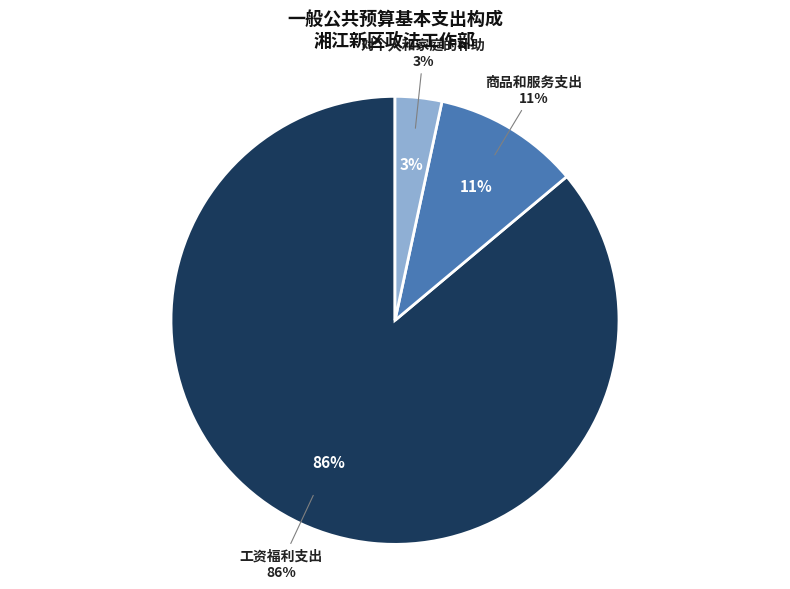

Combined, what portion of the pie is 工资福利支出 and 商品和服务支出?

96.6%